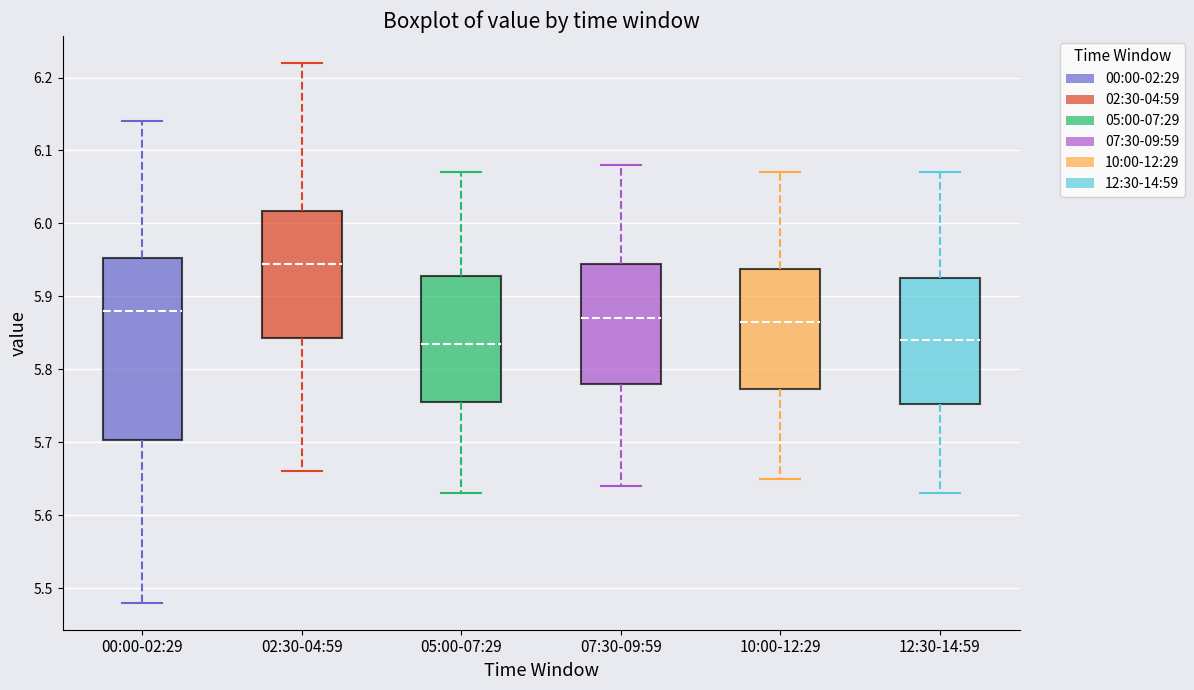

Reading left to right, transcribe this box plot: for each box, give where its median line is, the range the box spans, and where its two whiskers end, as read against the y-axis. The values are not printed on the chart, so give them approximately, as read against the axis.

00:00-02:29: median 5.88, box 5.70 to 5.95, whiskers 5.48 to 6.14
02:30-04:59: median 5.95, box 5.84 to 6.02, whiskers 5.66 to 6.22
05:00-07:29: median 5.84, box 5.76 to 5.93, whiskers 5.63 to 6.07
07:30-09:59: median 5.87, box 5.78 to 5.95, whiskers 5.64 to 6.08
10:00-12:29: median 5.87, box 5.77 to 5.94, whiskers 5.65 to 6.07
12:30-14:59: median 5.84, box 5.75 to 5.93, whiskers 5.63 to 6.07